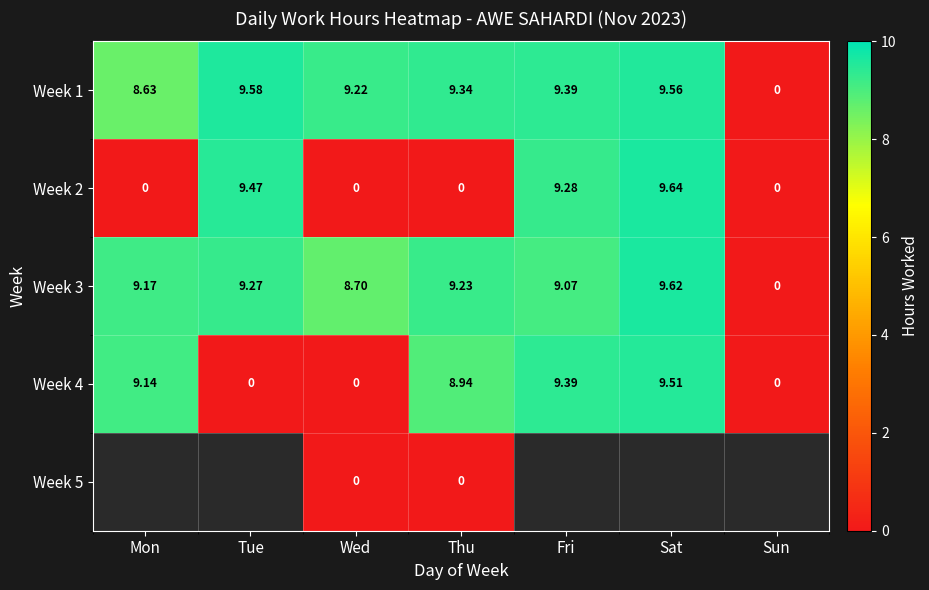

What is the difference between the highest and lowest values at Wed?

9.2